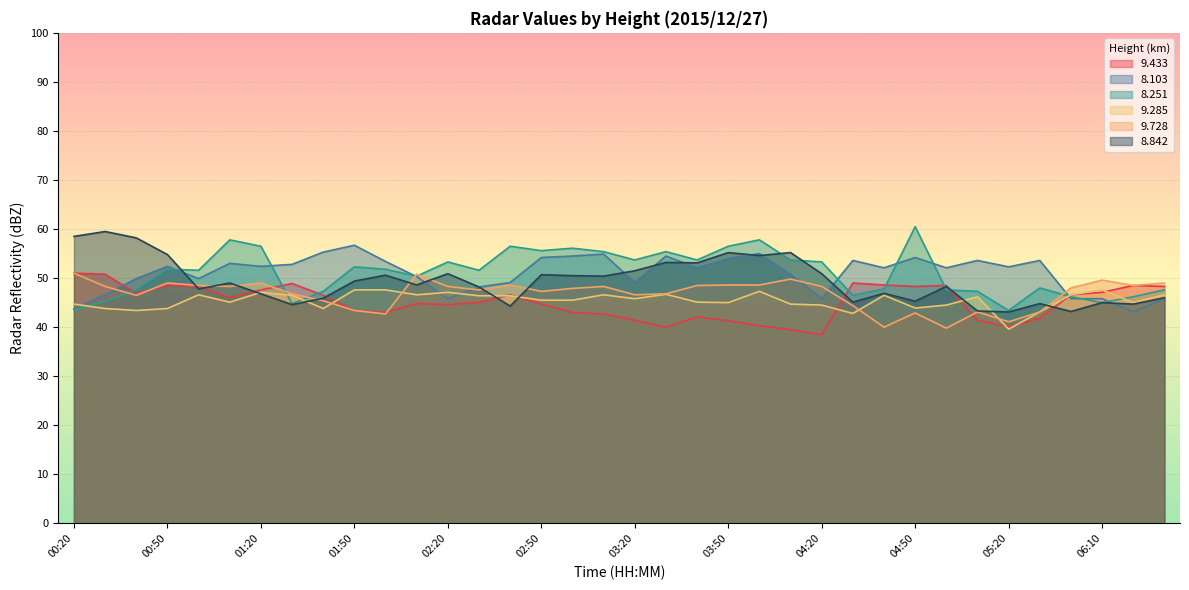

What is the value of the   8.251 point at the 21st from the left?

53.7